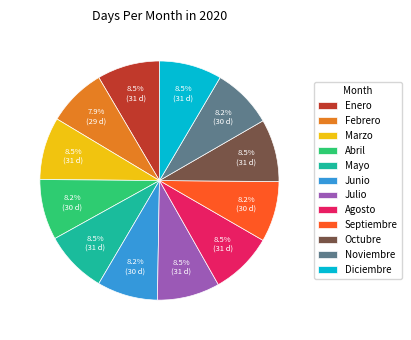

What is the ratio of the value at Diciembre to the value at Febrero?

1.1